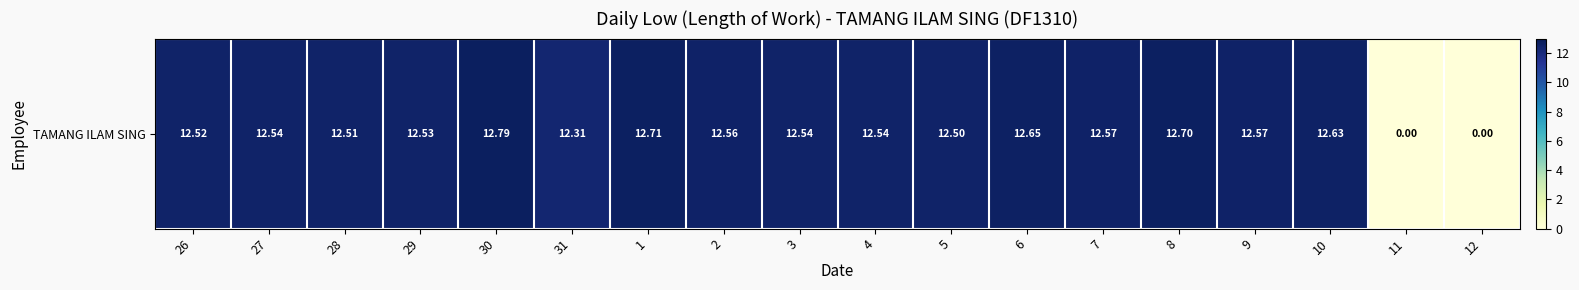

How many values exceed 12?

16